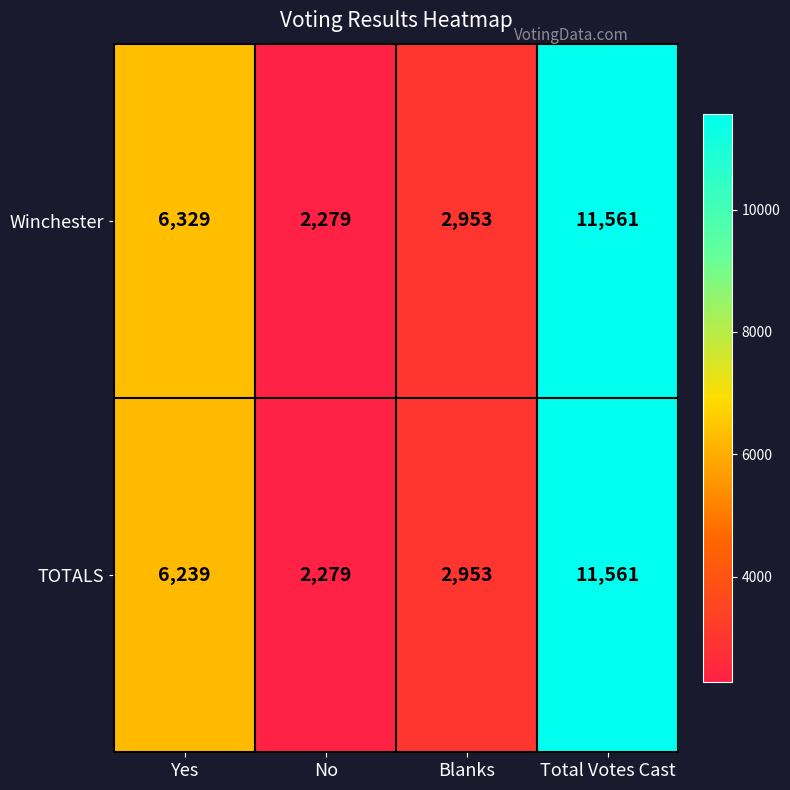

What is the lowest value of the TOTALS series?

2279